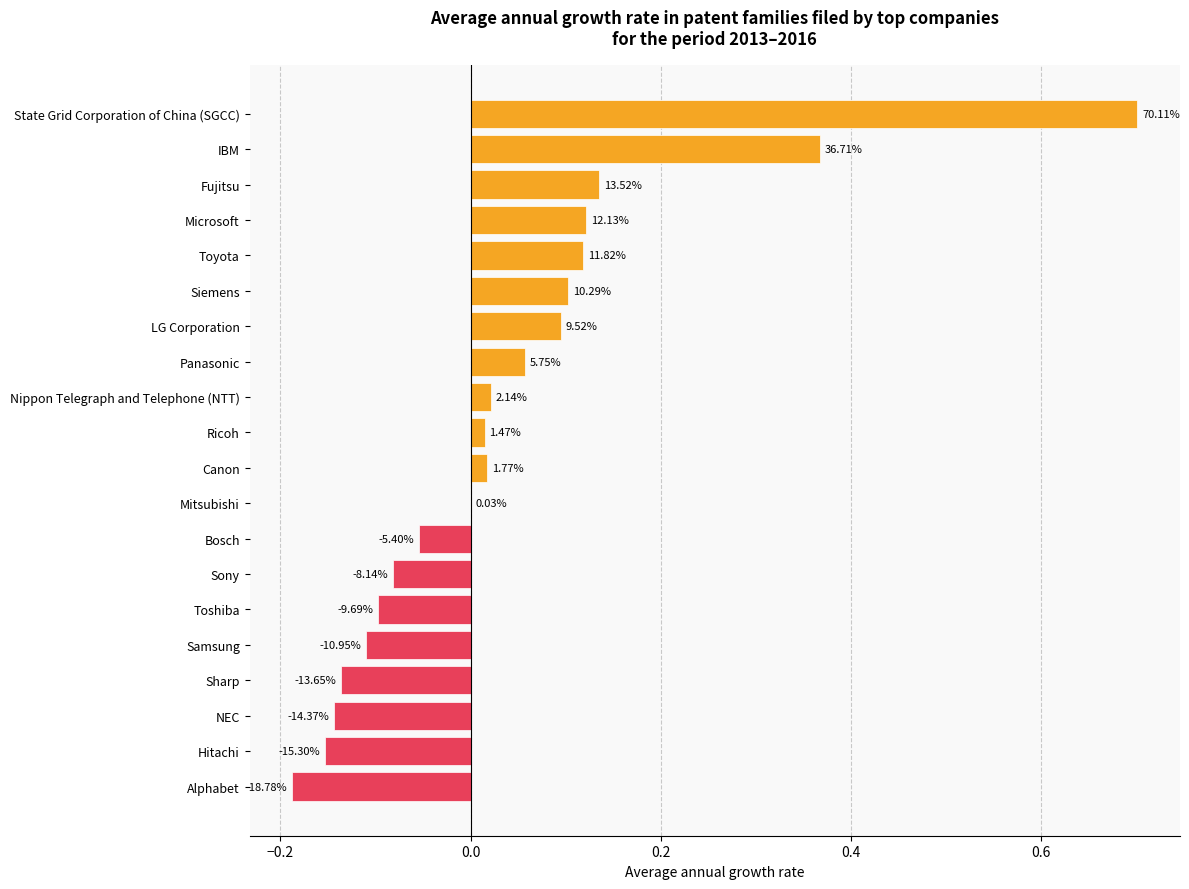

How many distinct data groups are displayed?

1